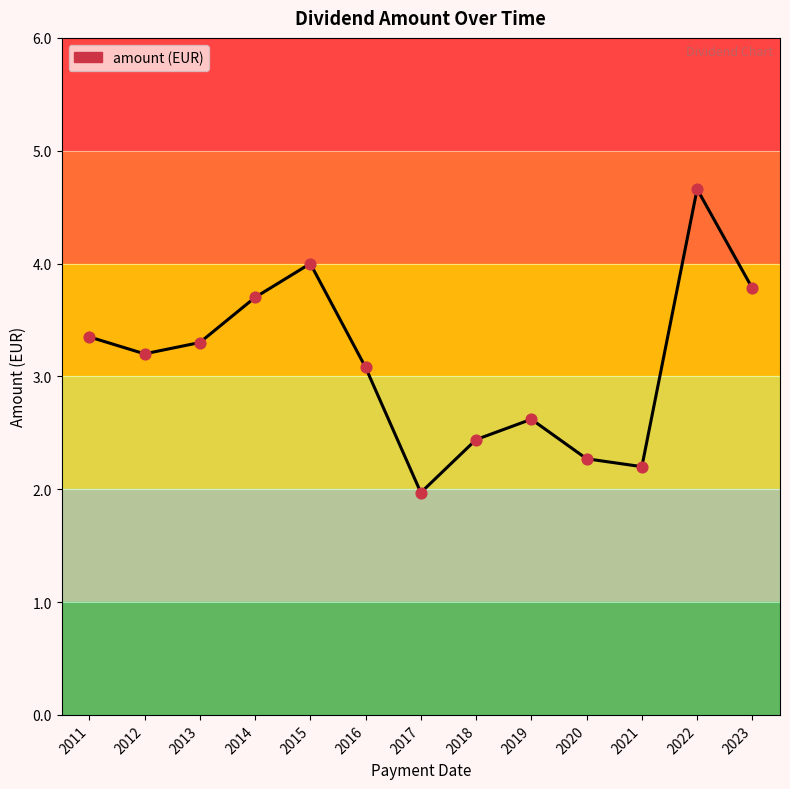

What is the ratio of the value at 2021 to the value at 2019?

0.8